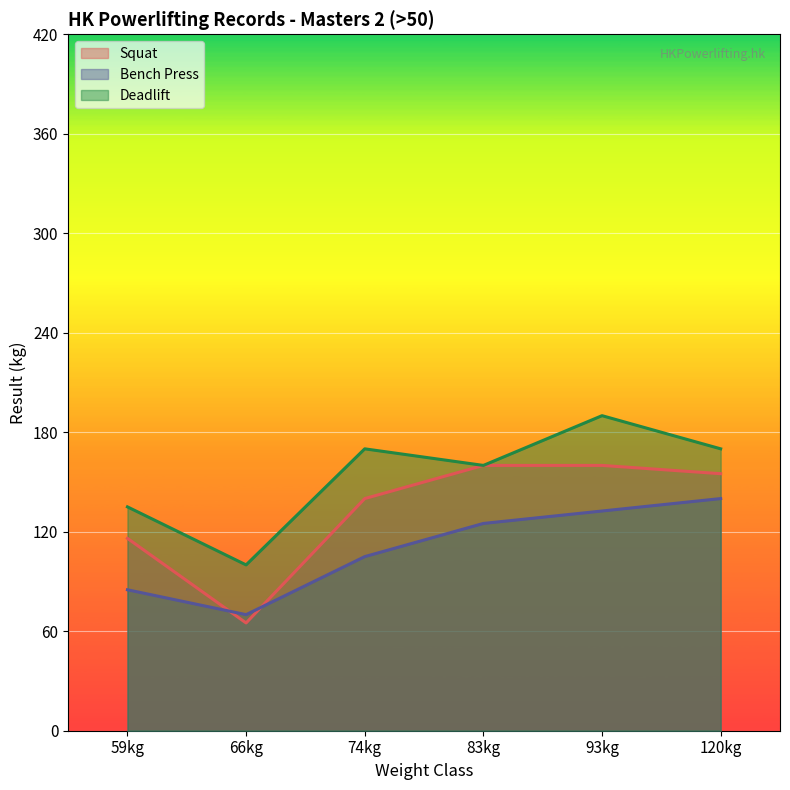

What is the average value of the Bench Press series?

109.6